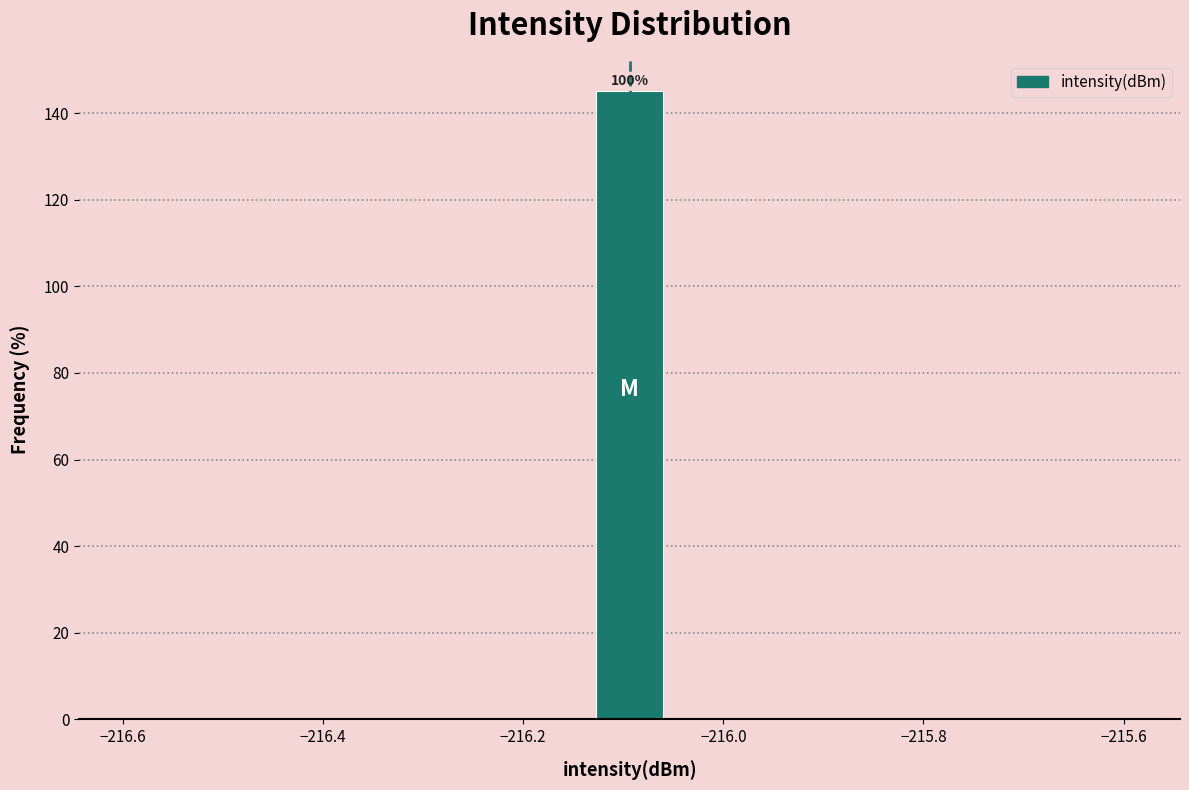

Around what value on the x-axis is the tallest bar? Give the approximate position of its centre, as read against the axis.

-216.10